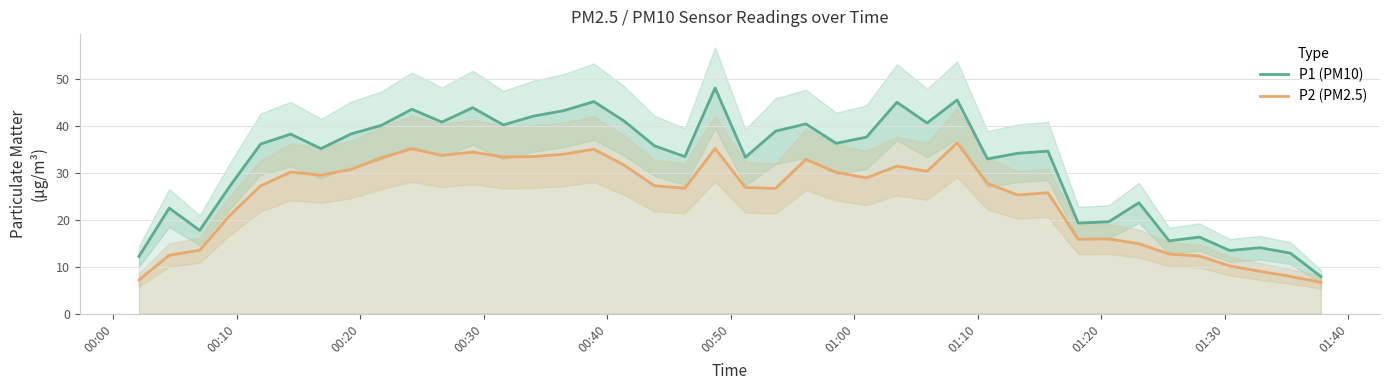

What is the average value of the P2 (PM2.5) series?

24.9